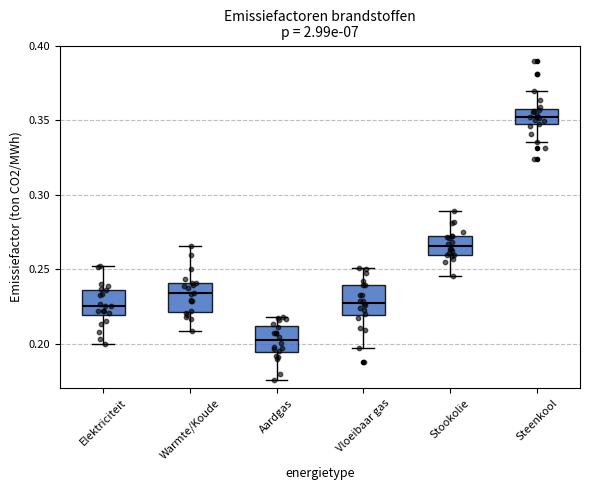

Reading left to right, read every box against the y-axis: the position of its median line, the range the box covers, and the ends of its whiskers. The values are not printed on the chart, so give them approximately, as read against the axis.

Elektriciteit: median 0.225, box 0.220 to 0.235, whiskers 0.200 to 0.250
Warmte/Koude: median 0.235, box 0.220 to 0.240, whiskers 0.210 to 0.265
Aardgas: median 0.200, box 0.195 to 0.210, whiskers 0.175 to 0.220
Vloeibaar gas: median 0.225, box 0.220 to 0.240, whiskers 0.195 to 0.250
Stookolie: median 0.265, box 0.260 to 0.270, whiskers 0.245 to 0.290
Steenkool: median 0.350, box 0.345 to 0.355, whiskers 0.335 to 0.370